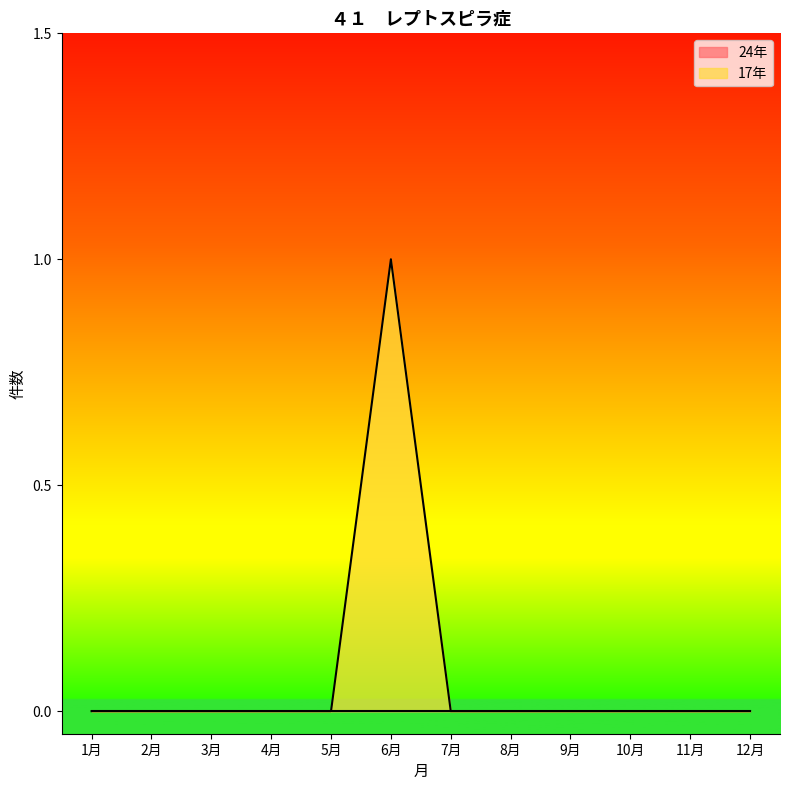

What position from the right is 9月?

4